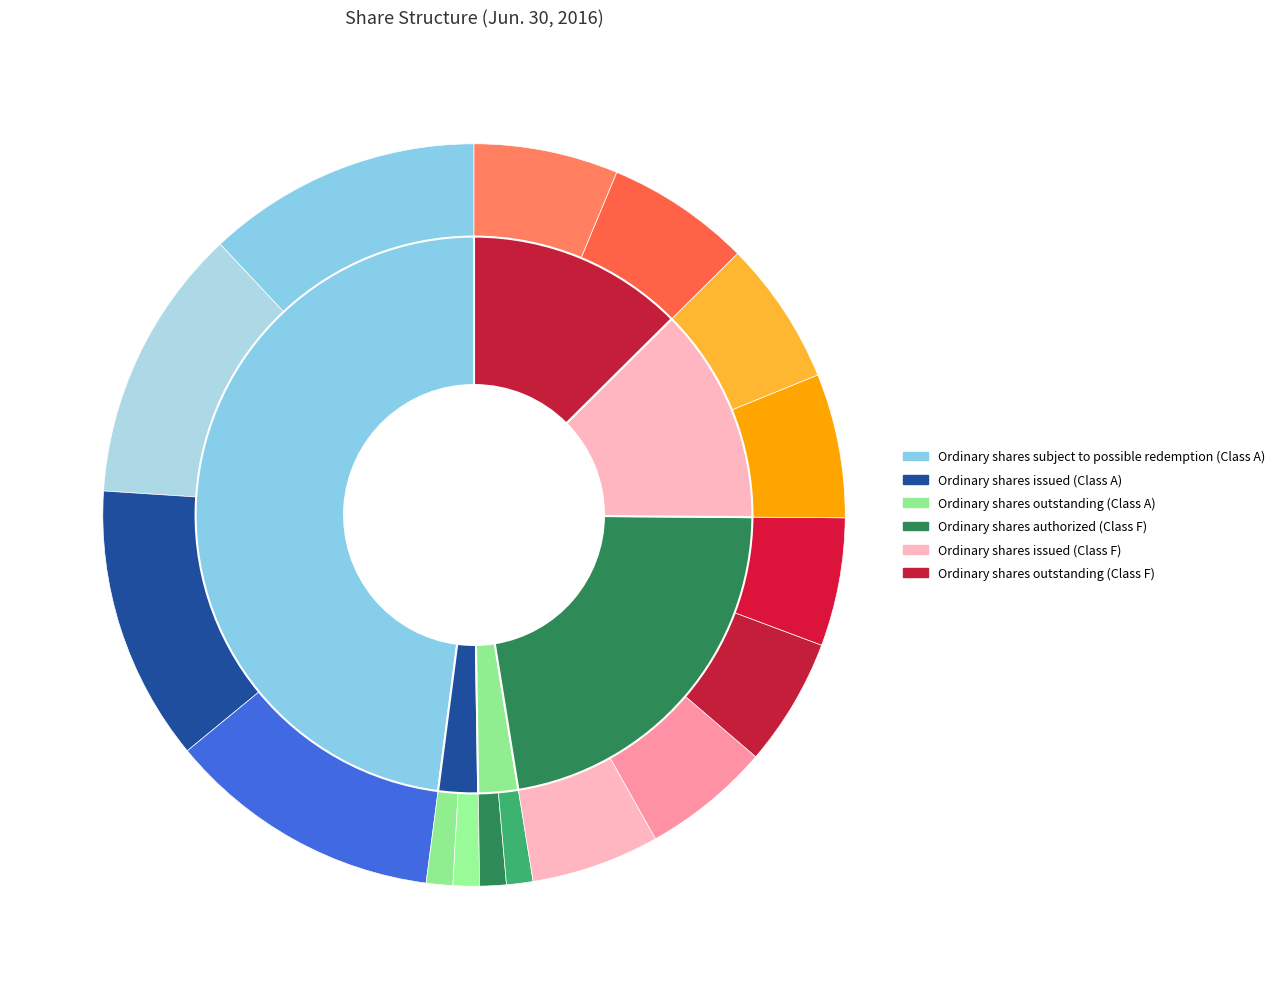

To the nearest percent, what portion does Ordinary shares outstanding (Class F) represent?

13%